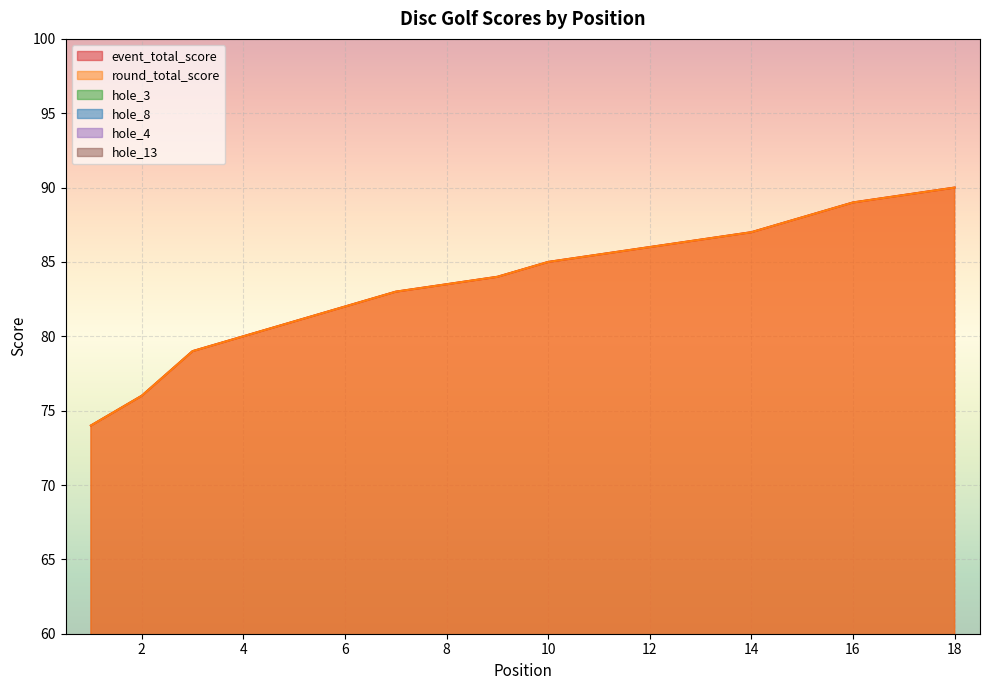

Where is the first local maximum for hole_13?

3